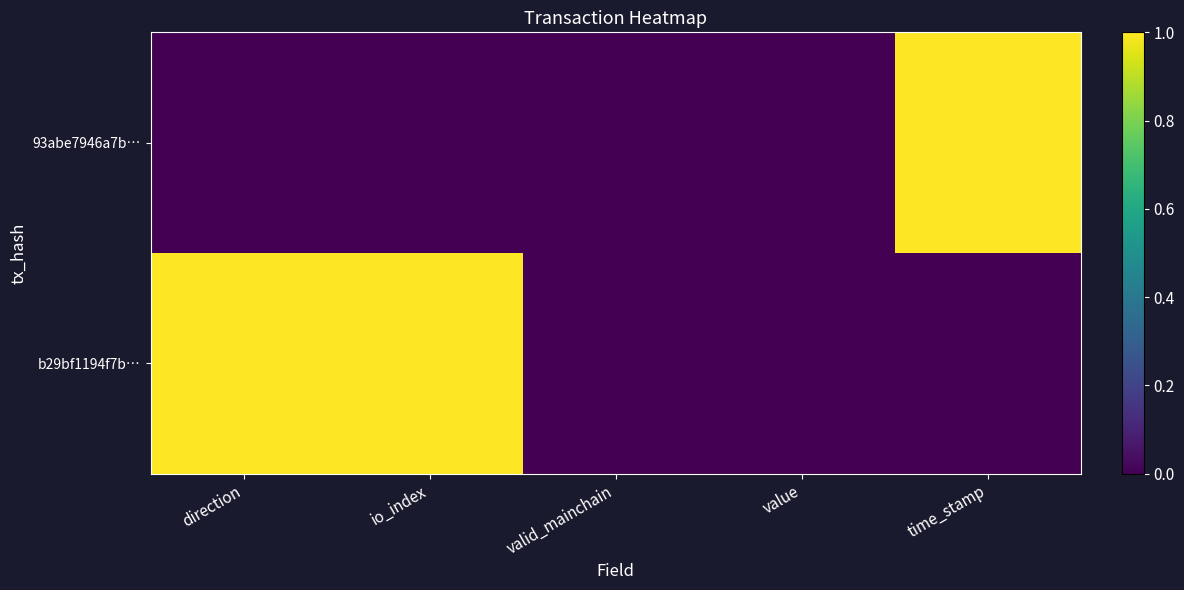

Reading left to right, what are all the values shown in this chart?

93abe7946a7b…: direction=0	io_index=0	valid_mainchain=0	value=0	time_stamp=1
b29bf1194f7b…: direction=1	io_index=1	valid_mainchain=0	value=0	time_stamp=0